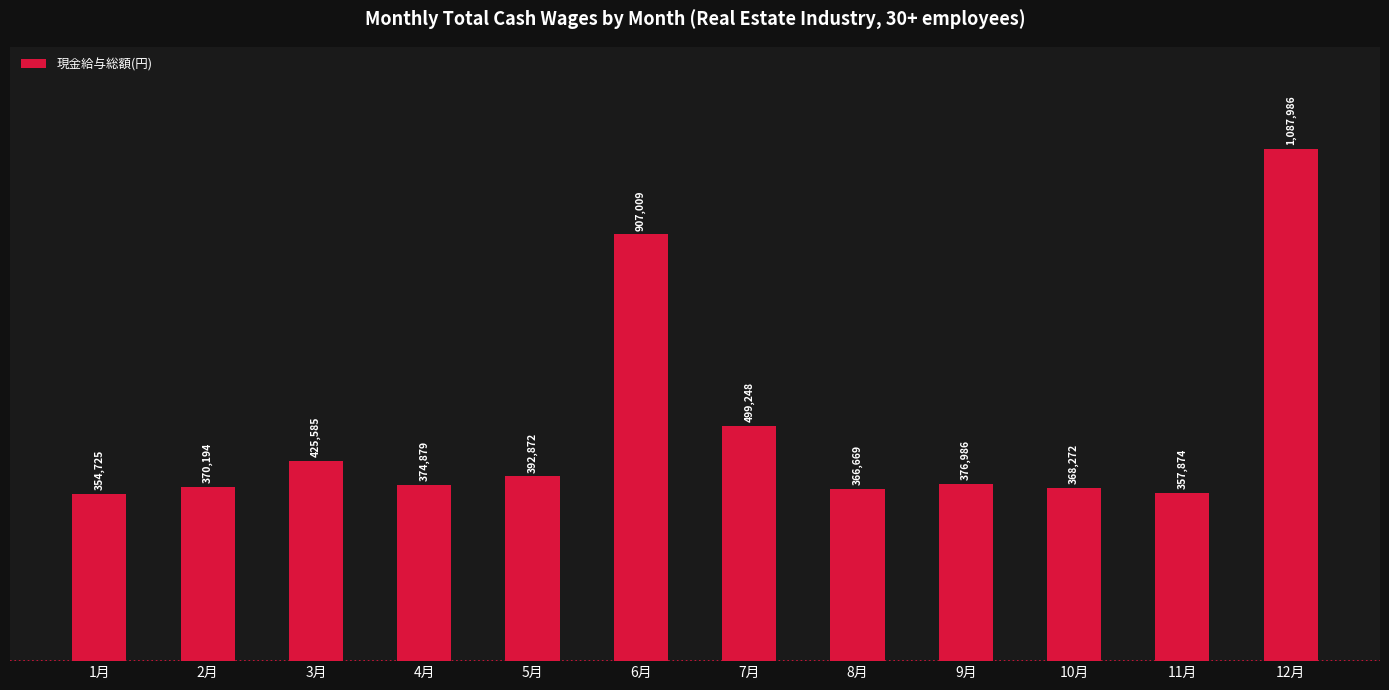

What position from the right is 8月?

5